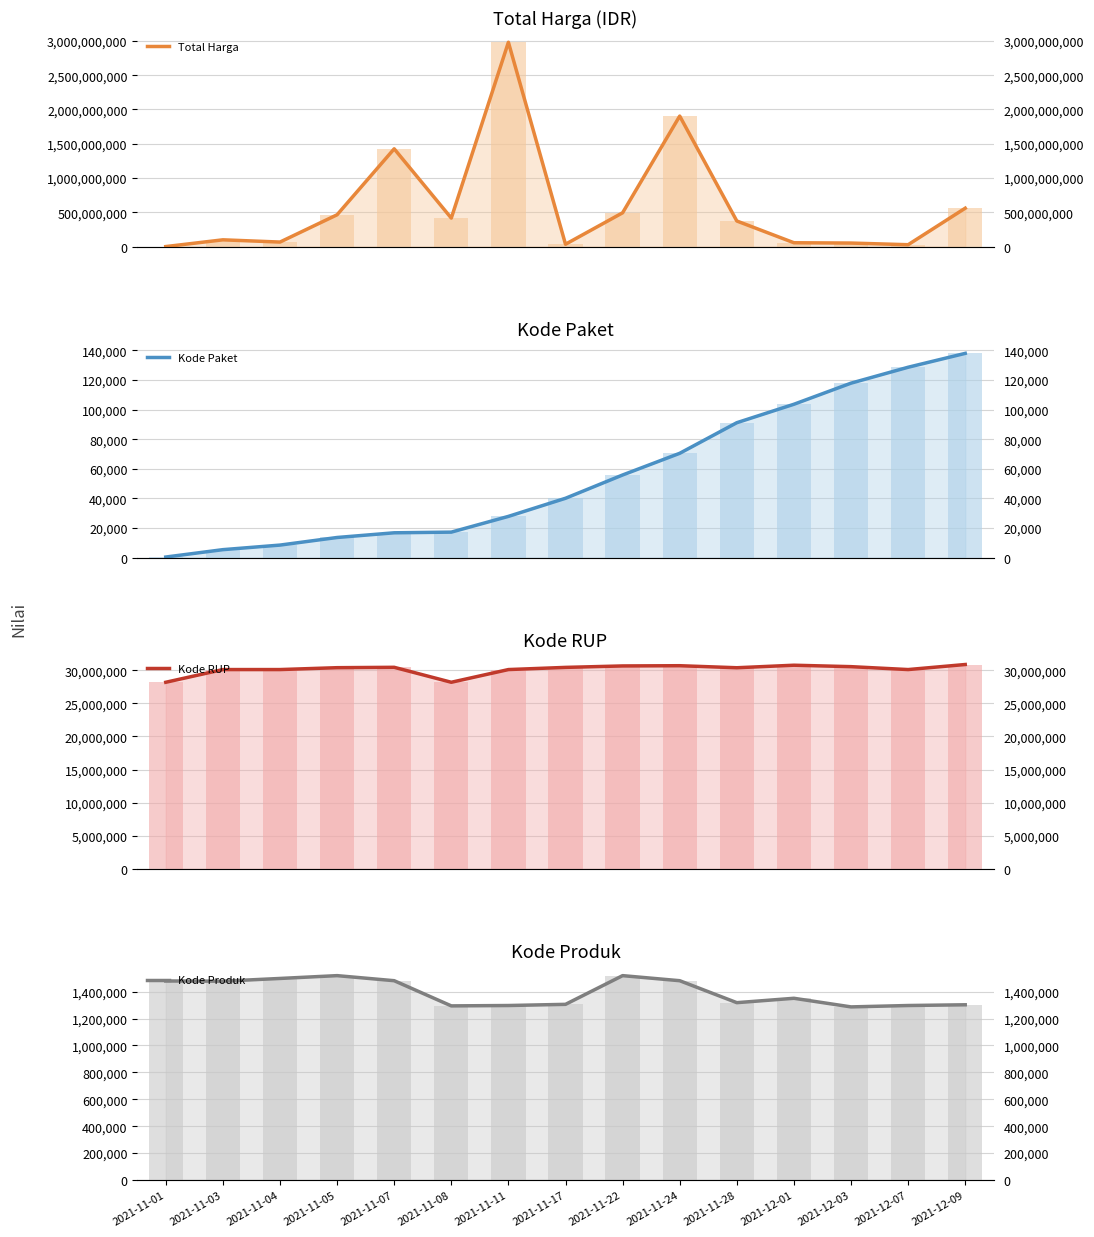

How many groups of bars are there?

15